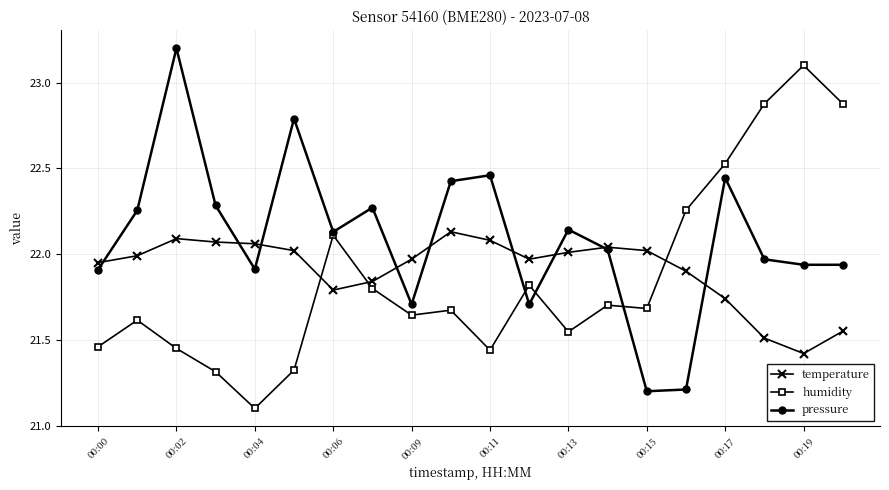

What is the maximum value shown in the chart?

23.2